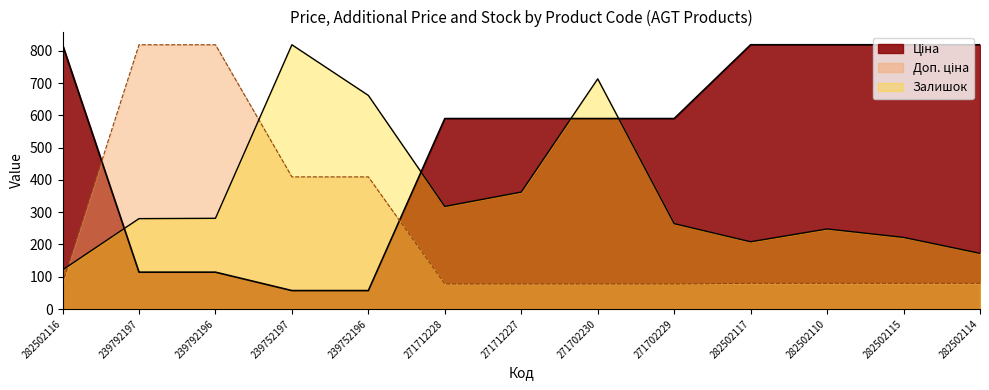

What is the label of the 6th point from the left?

271712228